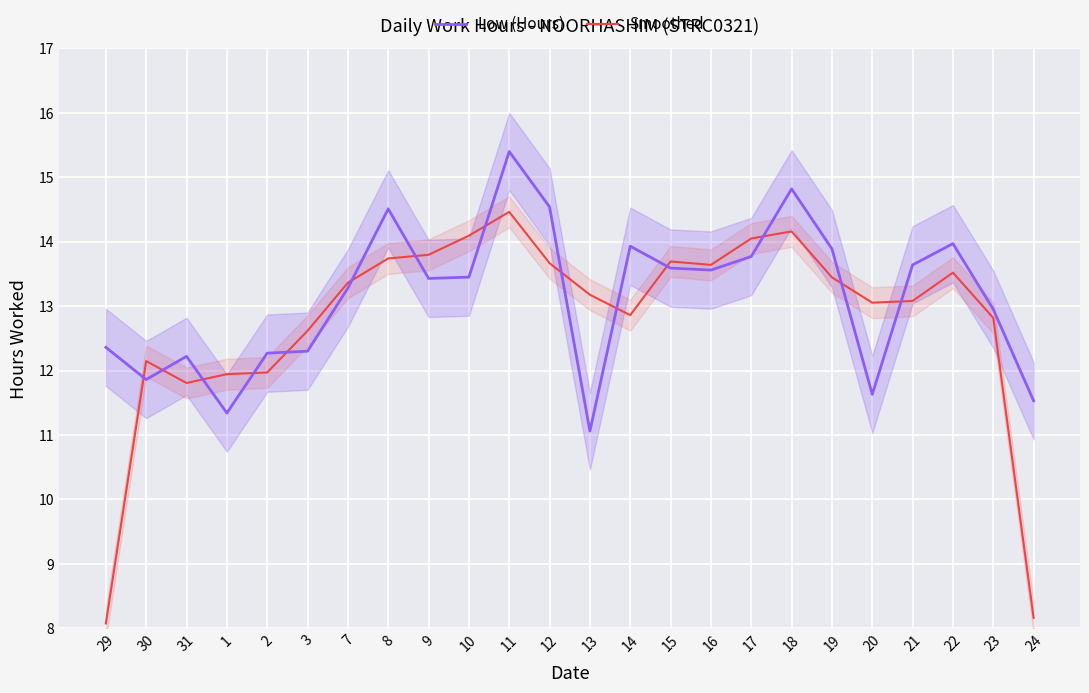

What is the value of the Low (Hours) point at the 15th from the left?

13.6